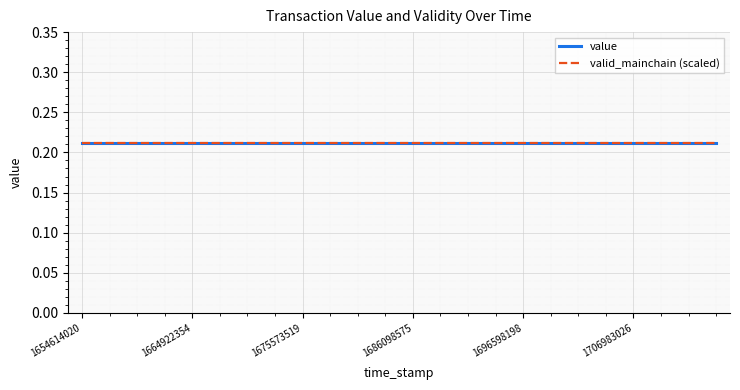

Reading right to left, transcribe all the data shown in this chart.

value: 0.2	0.2	0.2	0.2	0.2	0.2	0.2	0.2	0.2	0.2	0.2	0.2	0.2	0.2	0.2	0.2	0.2	0.2	0.2	0.2	0.2	0.2	0.2	0.2
valid_mainchain: 1.0	1.0	1.0	1.0	1.0	1.0	1.0	1.0	1.0	1.0	1.0	1.0	1.0	1.0	1.0	1.0	1.0	1.0	1.0	1.0	1.0	1.0	1.0	1.0